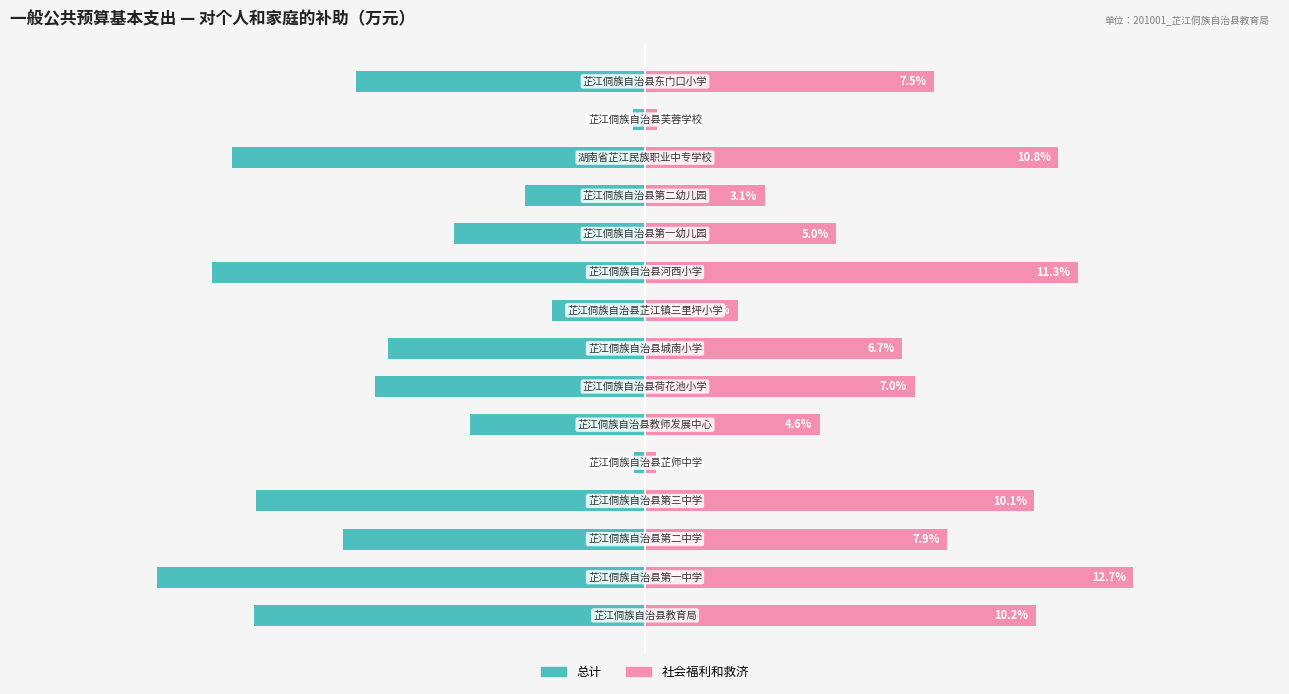

What are all the series names shown in the legend?

总计, 社会福利和救济